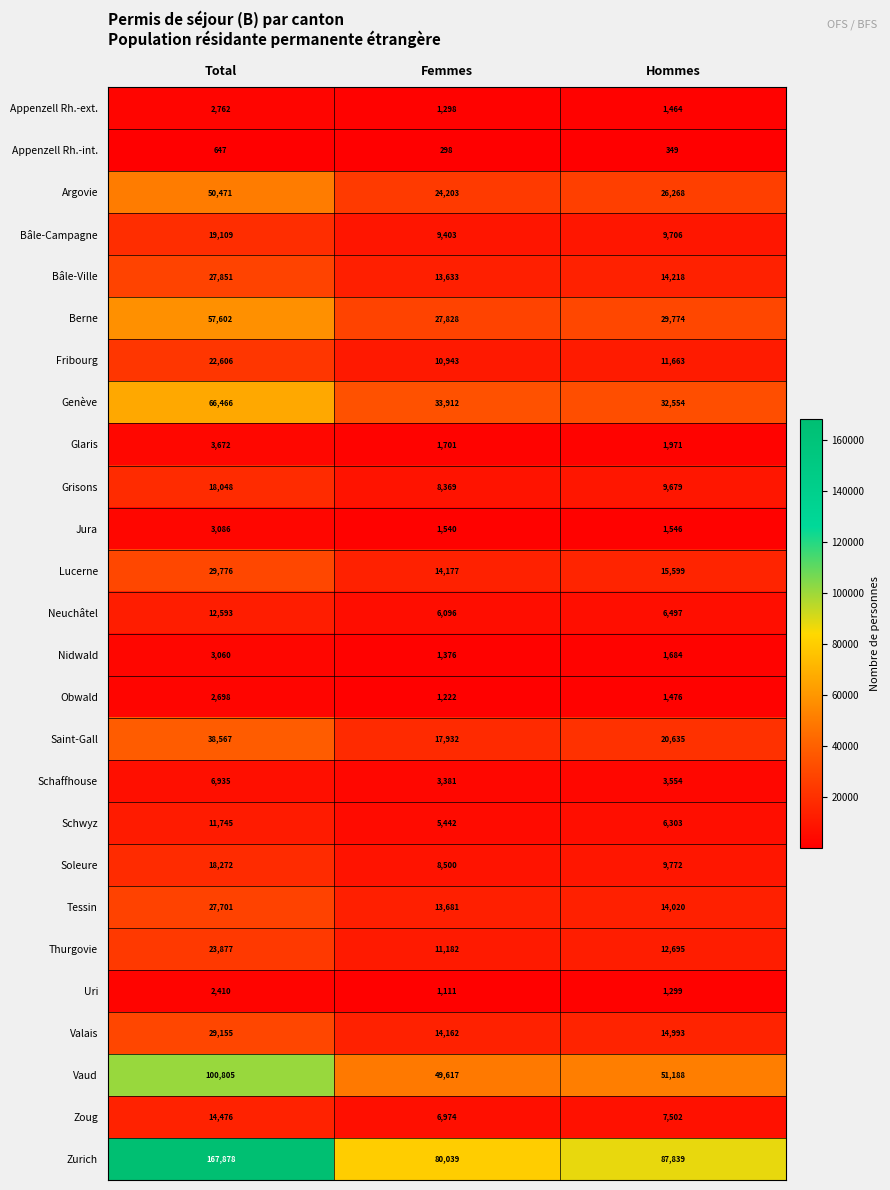

Which series has the largest total across all categories?

Zurich